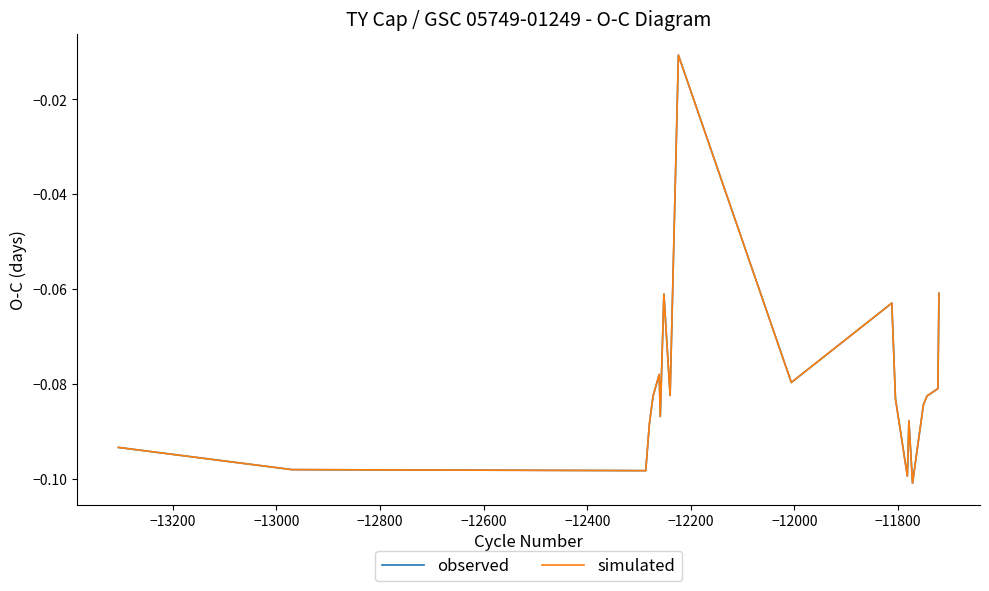

True or false: observed and simulated cross at least once.

False